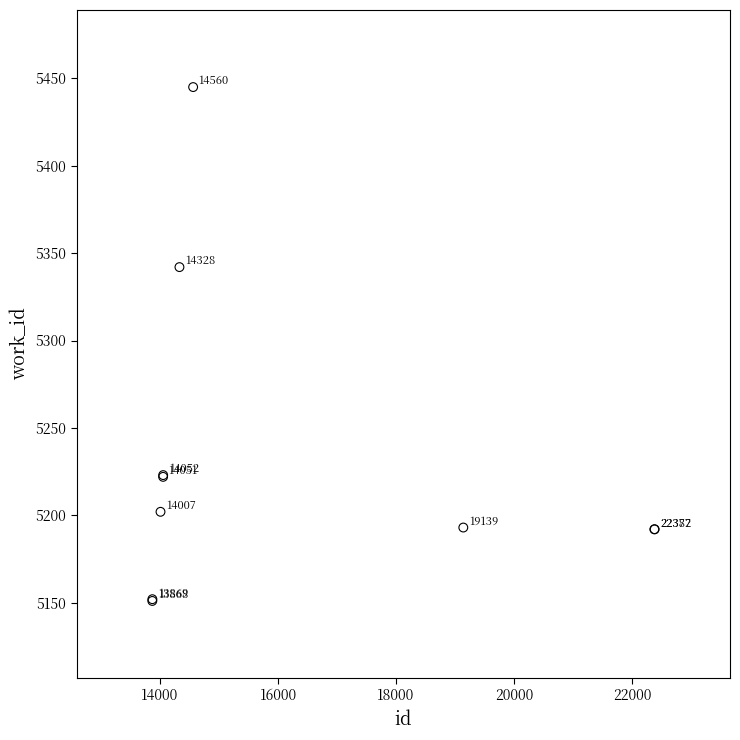

What Y value in the scatter plot is closest to 5298?

5342